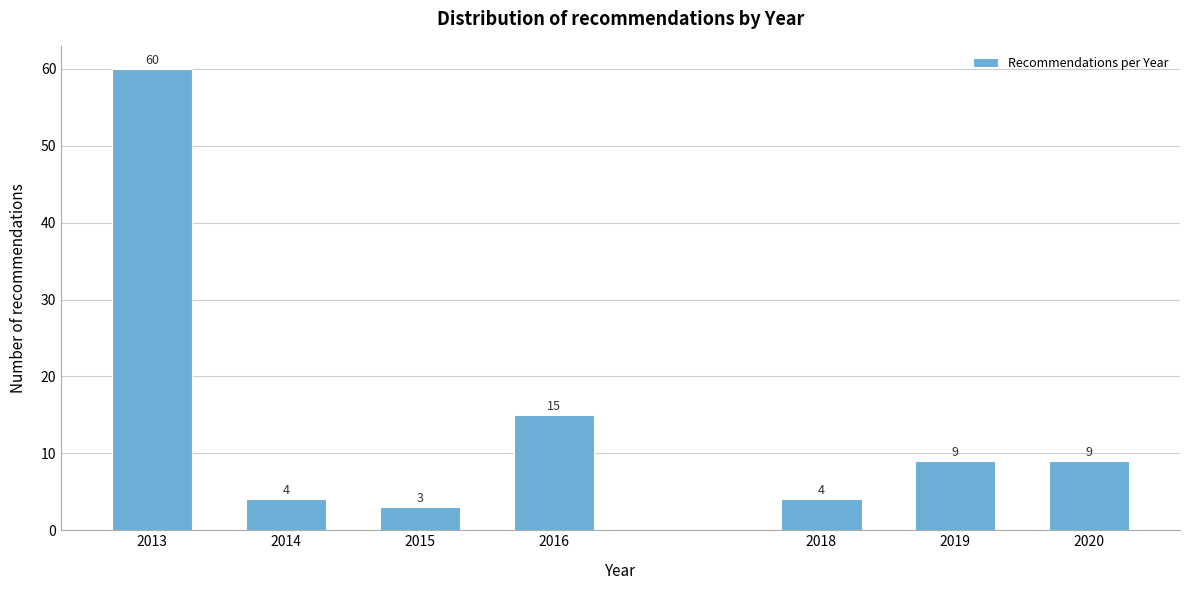

Reading left to right, what are all the values shown in this chart?

2013=60	2014=4	2015=3	2016=15	2018=4	2019=9	2020=9